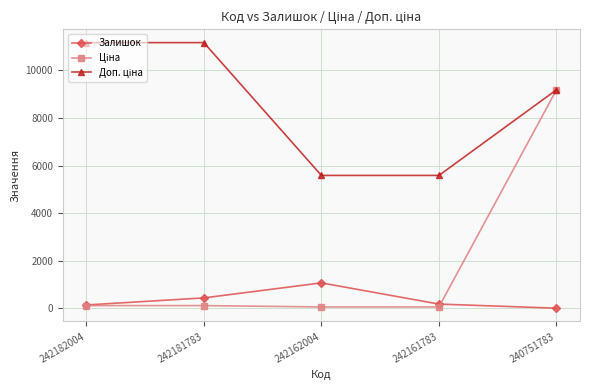

True or false: Залишок has more than 0 interior local peaks.

True